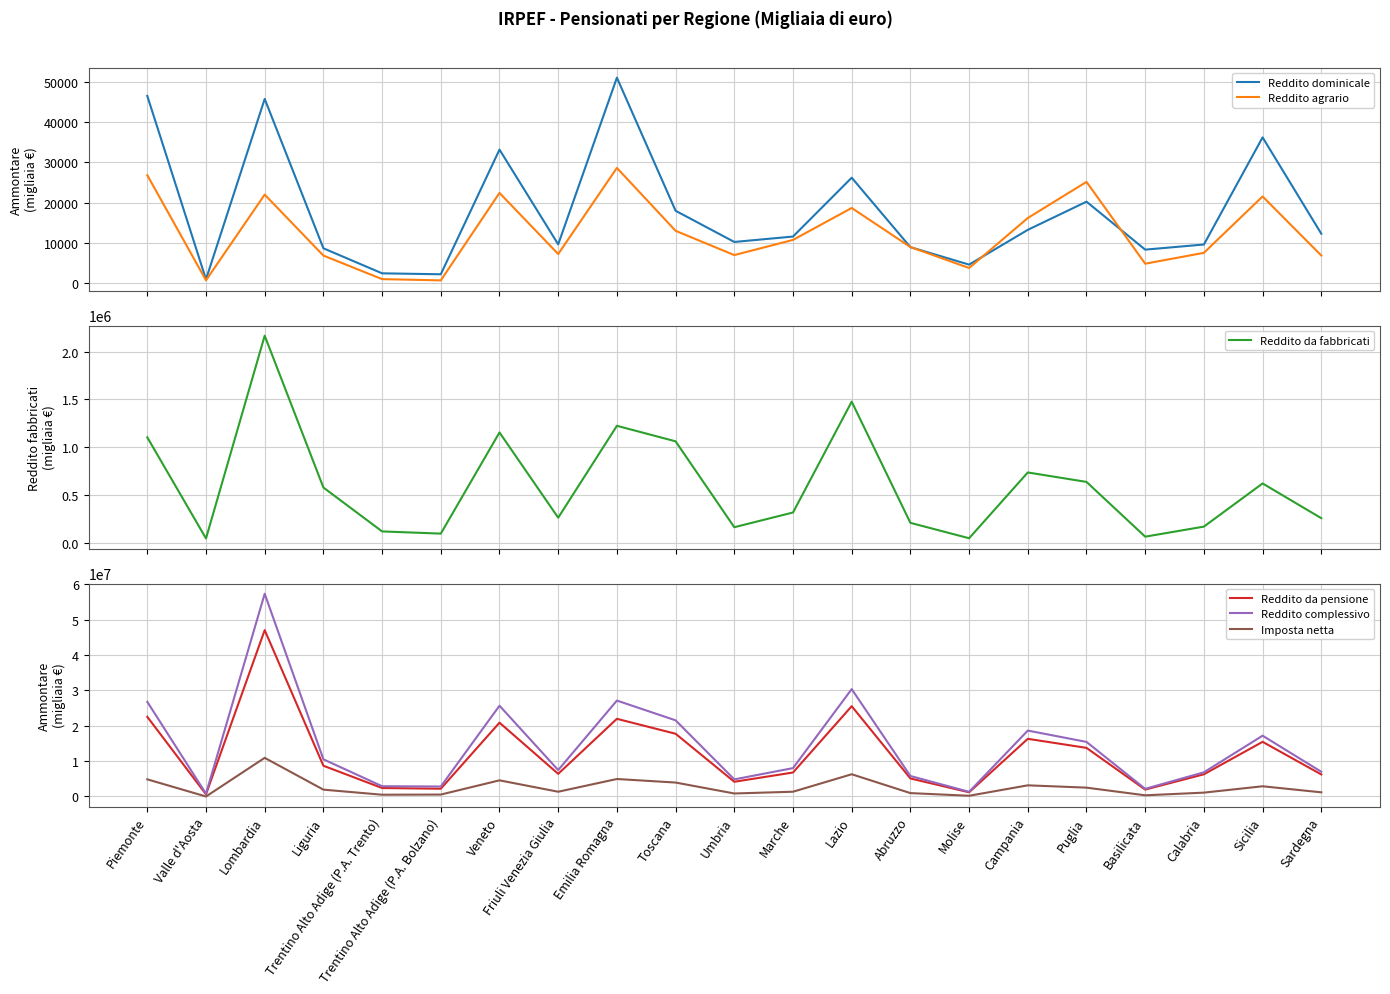

Reading left to right, extract all data points from this chart.

Reddito dominicale: Piemonte=46493	Valle d'Aosta=1014	Lombardia=45747	Liguria=8719	Trentino Alto Adige (P.A. Trento)=2511	Trentino Alto Adige (P.A. Bolzano)=2279	Veneto=33183	Friuli Venezia Giulia=9695	Emilia Romagna=51016	Toscana=18020	Umbria=10290	Marche=11628	Lazio=26217	Abruzzo=8998	Molise=4671	Campania=13293	Puglia=20272	Basilicata=8386	Calabria=9655	Sicilia=36212	Sardegna=12323
Reddito agrario: Piemonte=26834	Valle d'Aosta=784	Lombardia=22028	Liguria=6911	Trentino Alto Adige (P.A. Trento)=1078	Trentino Alto Adige (P.A. Bolzano)=760	Veneto=22443	Friuli Venezia Giulia=7293	Emilia Romagna=28641	Toscana=13053	Umbria=7033	Marche=10796	Lazio=18712	Abruzzo=9029	Molise=3836	Campania=16225	Puglia=25179	Basilicata=4898	Calabria=7592	Sicilia=21567	Sardegna=6926
Reddito da fabbricati: Piemonte=1102505	Valle d'Aosta=42744	Lombardia=2167942	Liguria=576494	Trentino Alto Adige (P.A. Trento)=116383	Trentino Alto Adige (P.A. Bolzano)=93382	Veneto=1153746	Friuli Venezia Giulia=260142	Emilia Romagna=1223376	Toscana=1060715	Umbria=160421	Marche=314656	Lazio=1476510	Abruzzo=206206	Molise=44739	Campania=734470	Puglia=635287	Basilicata=61331	Calabria=166768	Sicilia=619243	Sardegna=255019
Reddito da pensione: Piemonte=22512469	Valle d'Aosta=614885	Lombardia=47021320	Liguria=8692736	Trentino Alto Adige (P.A. Trento)=2393054	Trentino Alto Adige (P.A. Bolzano)=2191385	Veneto=20867731	Friuli Venezia Giulia=6400382	Emilia Romagna=21954149	Toscana=17730582	Umbria=4159213	Marche=6779231	Lazio=25522862	Abruzzo=5097428	Molise=1184973	Campania=16301009	Puglia=13740426	Basilicata=1954008	Calabria=6276482	Sicilia=15447676	Sardegna=6231307
Reddito complessivo: Piemonte=26750107	Valle d'Aosta=783058	Lombardia=57305178	Liguria=10507034	Trentino Alto Adige (P.A. Trento)=2902546	Trentino Alto Adige (P.A. Bolzano)=2819816	Veneto=25659781	Friuli Venezia Giulia=7466738	Emilia Romagna=27113911	Toscana=21524500	Umbria=4834611	Marche=8019097	Lazio=30348573	Abruzzo=5791255	Molise=1318313	Campania=18631359	Puglia=15428313	Basilicata=2163299	Calabria=6834409	Sicilia=17188598	Sardegna=6986463
Imposta netta: Piemonte=4847508	Valle d'Aosta=0	Lombardia=10924177	Liguria=1933584	Trentino Alto Adige (P.A. Trento)=500893	Trentino Alto Adige (P.A. Bolzano)=542526	Veneto=4563156	Friuli Venezia Giulia=1345646	Emilia Romagna=4943842	Toscana=3940572	Umbria=849647	Marche=1347029	Lazio=6283442	Abruzzo=957837	Molise=206651	Campania=3154466	Puglia=2500758	Basilicata=332703	Calabria=1091044	Sicilia=2888456	Sardegna=1177439